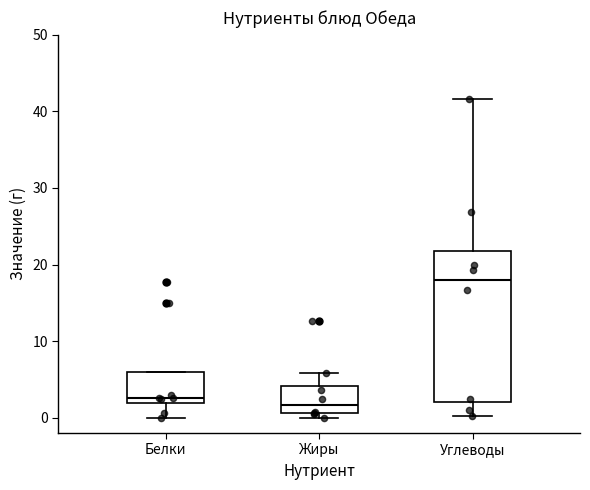

Comparing the boxes themselves (not the whiskers), which one is the tallest?

Углеводы